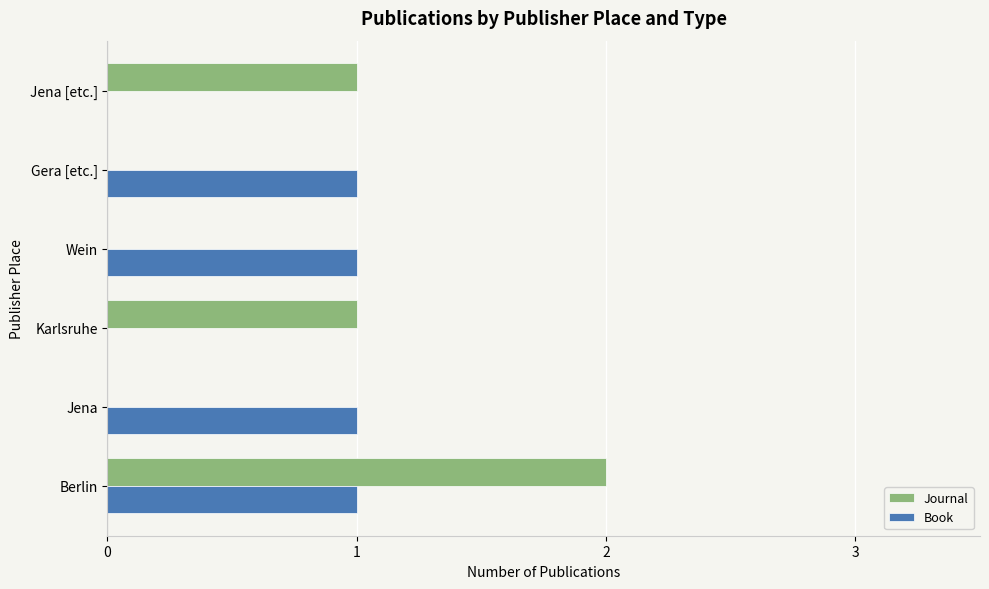

Which category has the highest value across all series?

Berlin